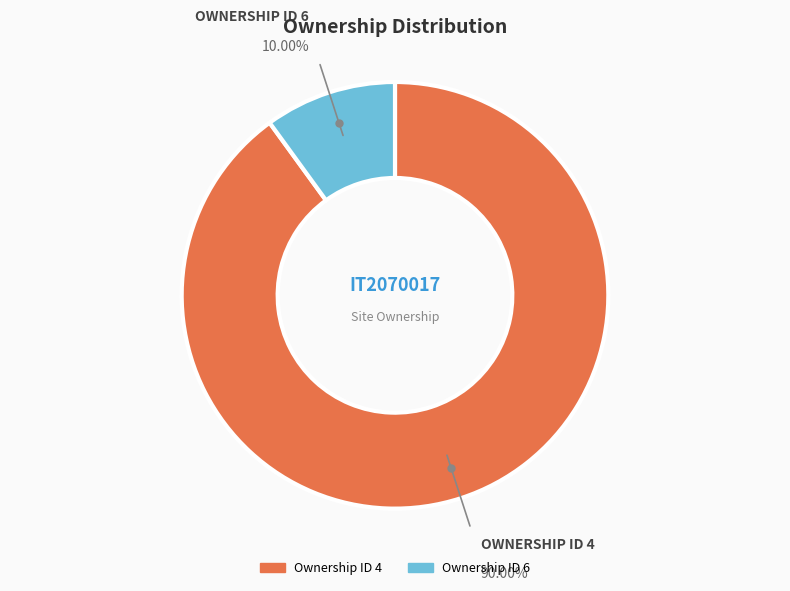

Is there any slice that represents more than half of the pie?

Yes